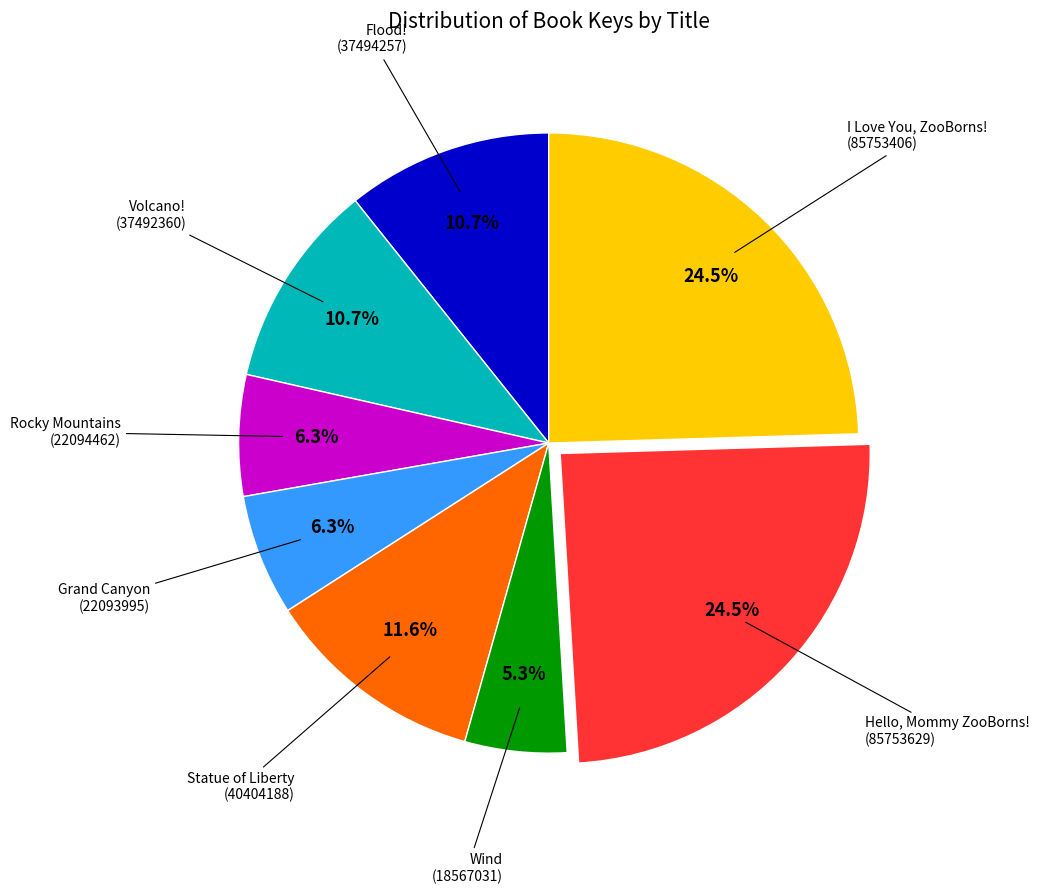

Does any single category account for the majority?

No